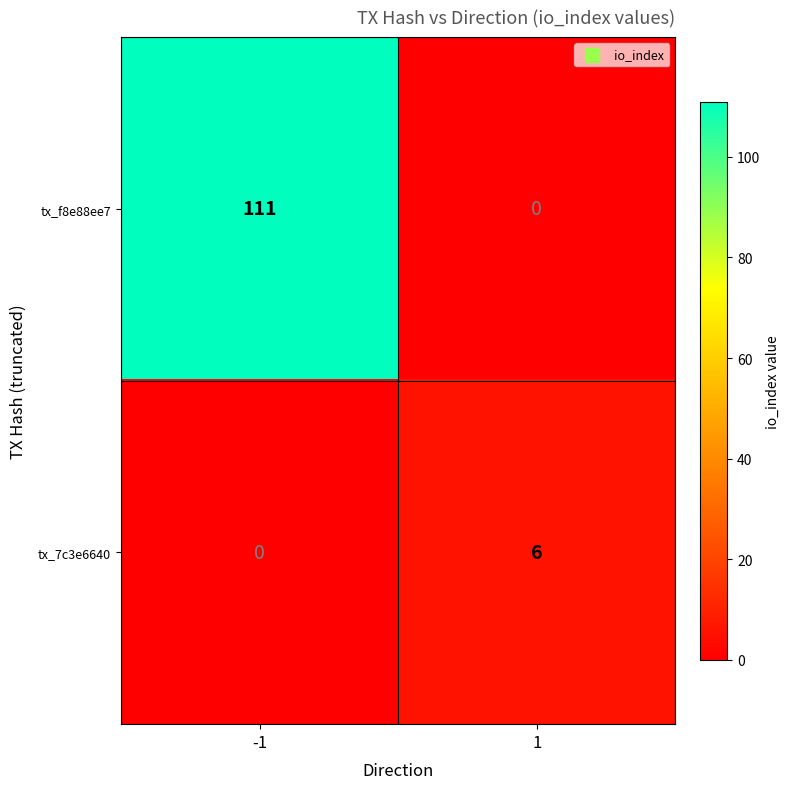

What is the difference between the highest and lowest values at 1?

6